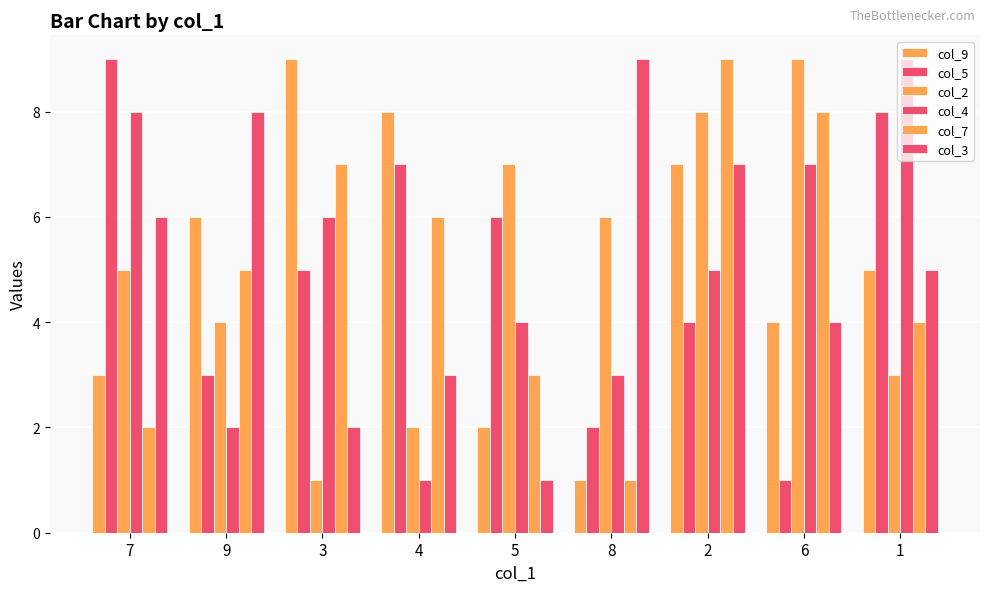

How many values in the col_4 series are below 5?

4